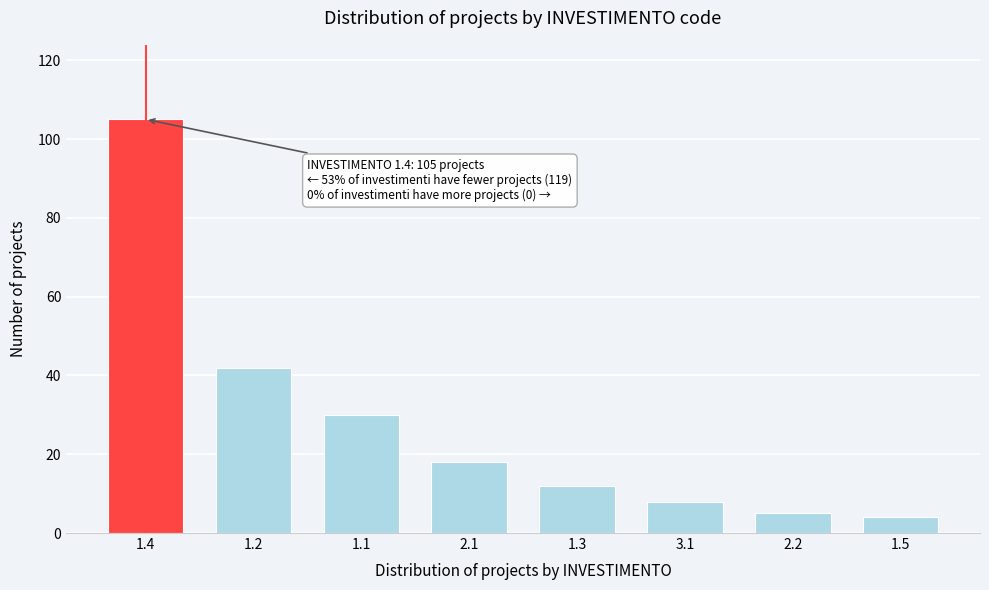

Reading left to right, what are all the values shown in this chart?

1.4=105	1.2=42	1.1=30	2.1=18	1.3=12	3.1=8	2.2=5	1.5=4